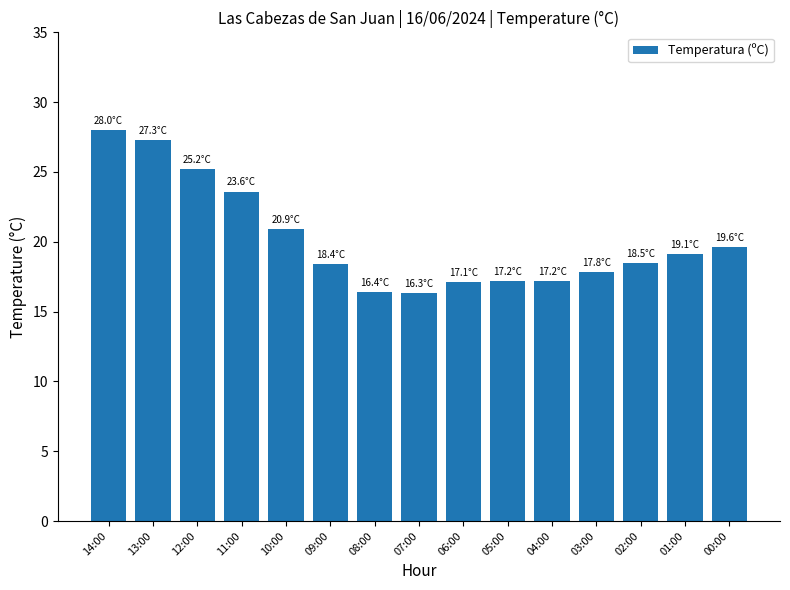

What is the value of the 7th bar from the left?

16.4